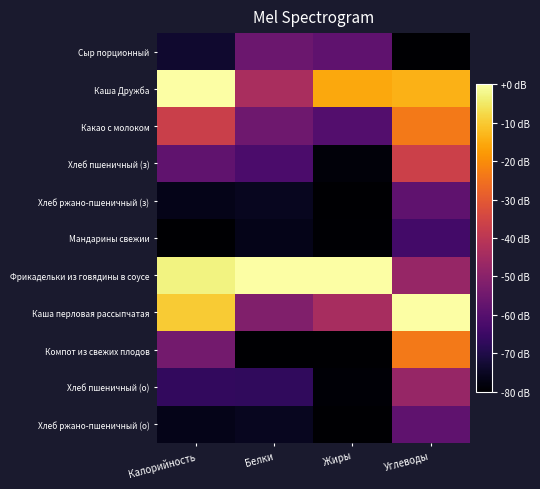

Between Белки and Жиры, which series saw the biggest shift?

Каша Дружба